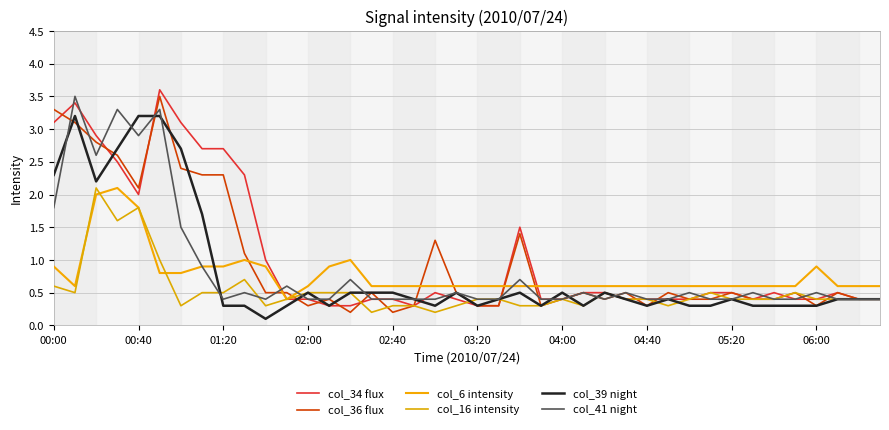

Does the chart have visible grid lines?

Yes